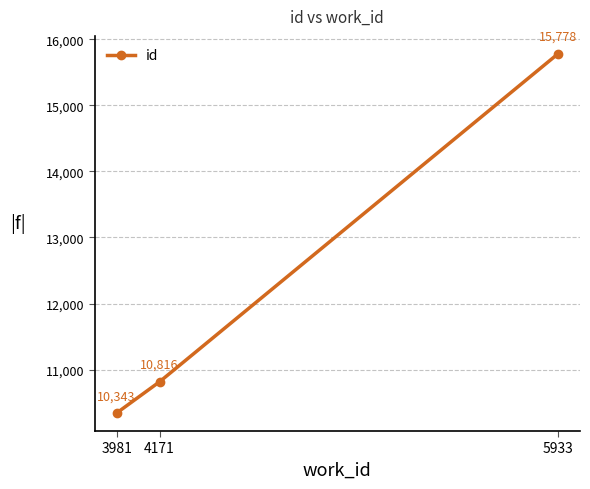

The value at 3981 is 17334. True or false?

False